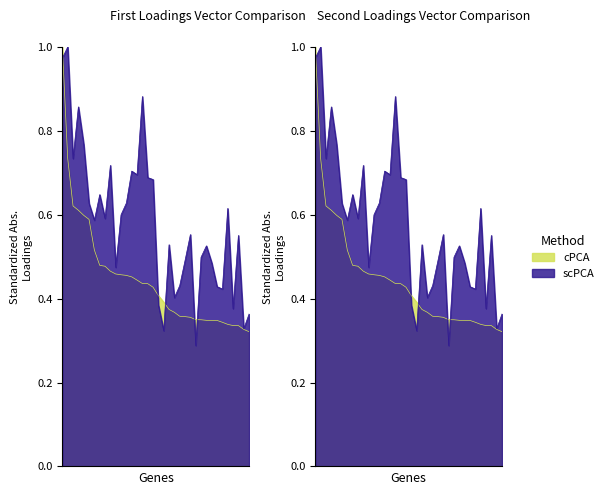

Between 11 and 27, which is larger?

11